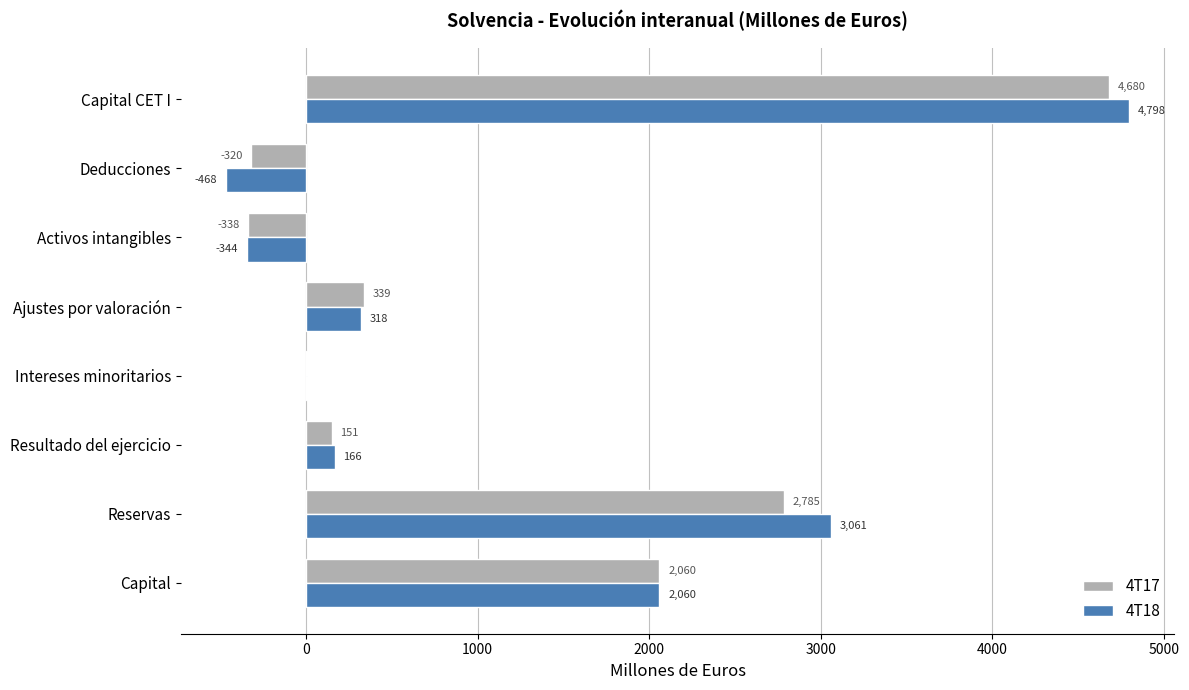

Read the 4T18 value at Reservas.

3061.1